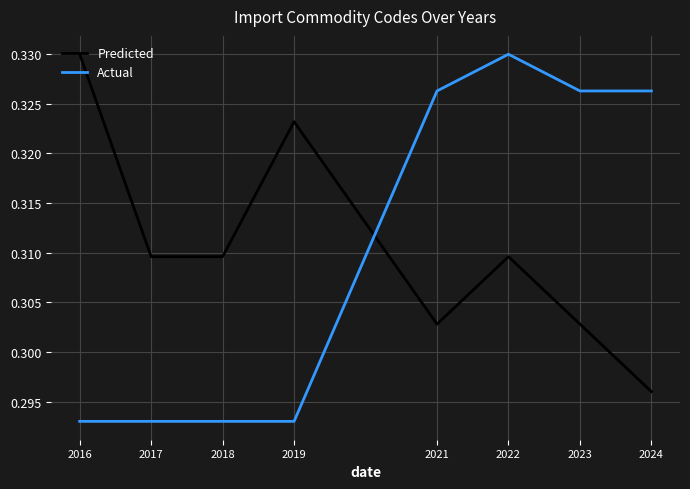

At 2024, list the series in order from largest to smallest.

Actual, Predicted